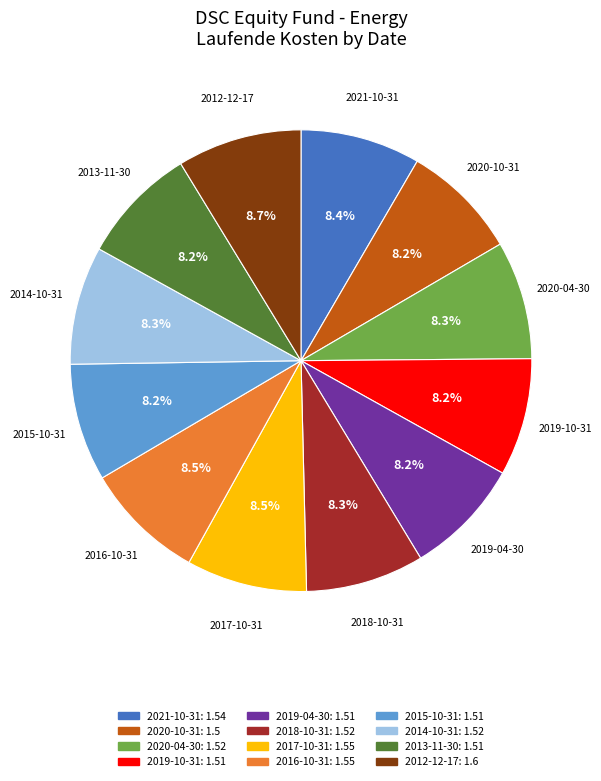

How much of the chart is everything except 2018-10-31?

91.7%